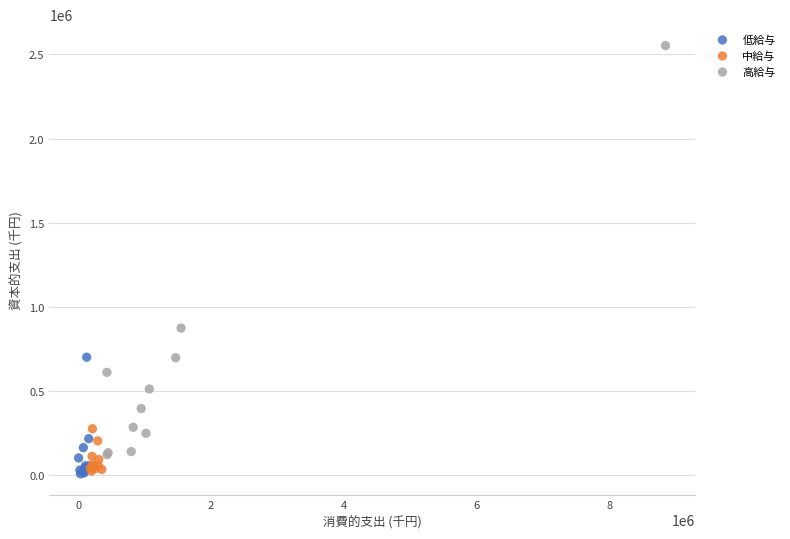

Which series has the largest Y range (max minus min)?

高給与